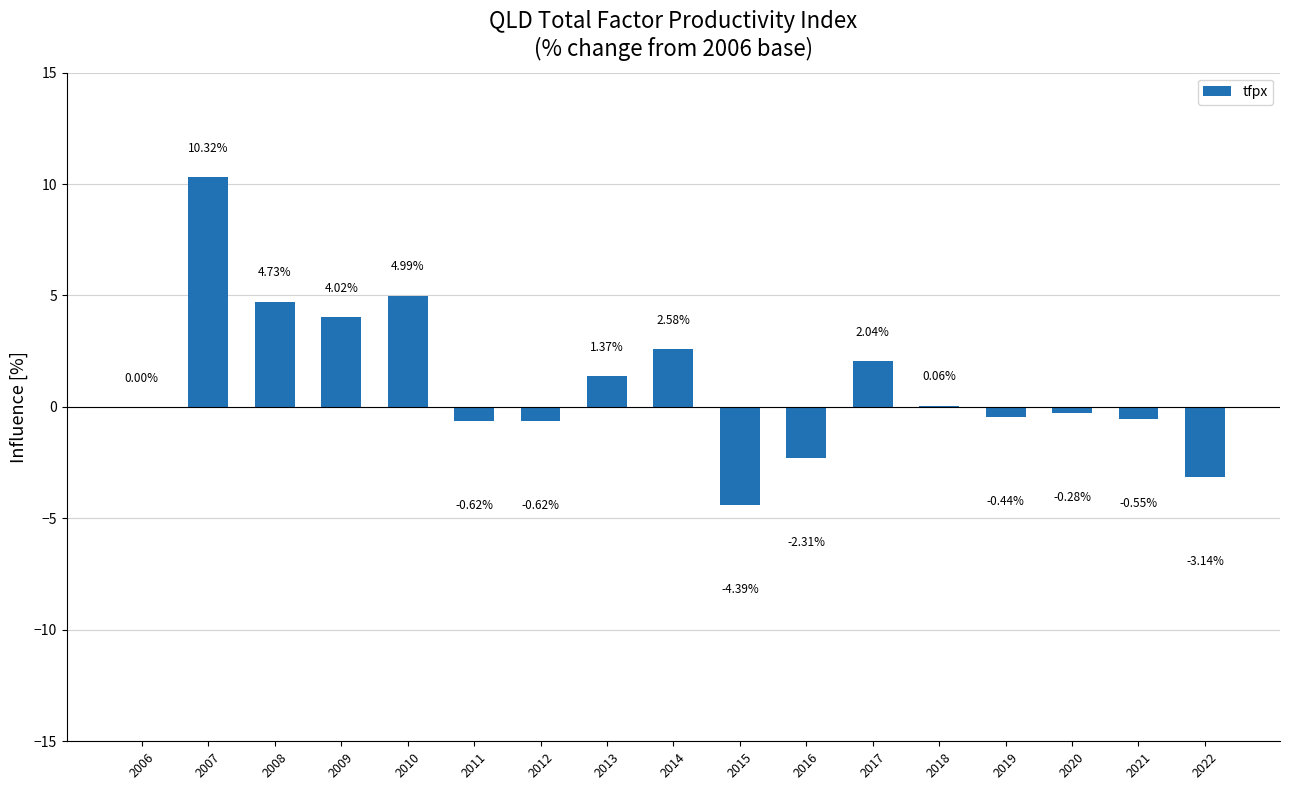

How many data points does each series have?

17